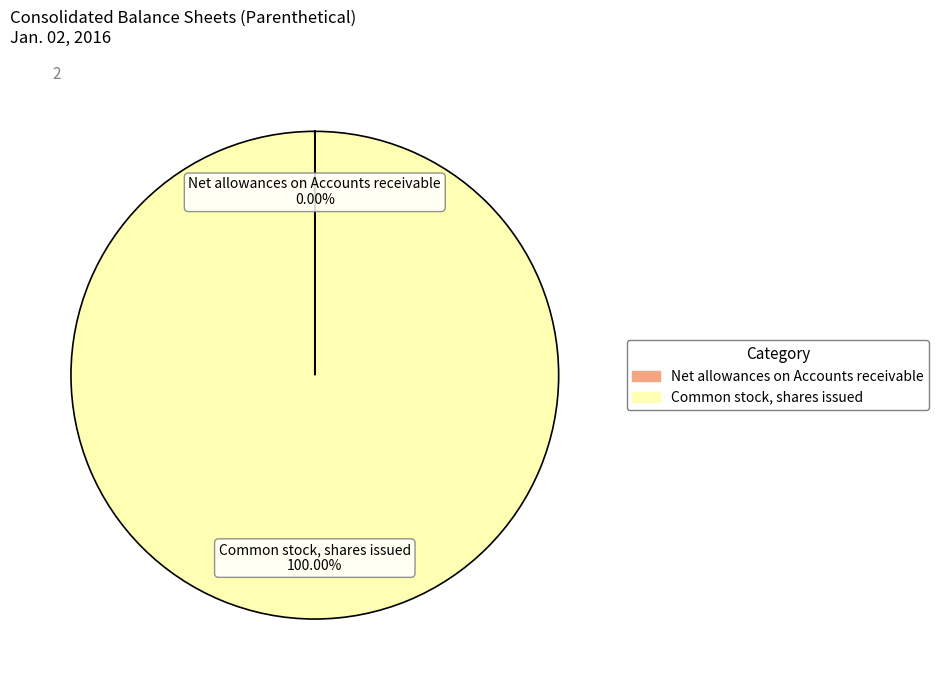

Is there any slice that represents more than half of the pie?

Yes